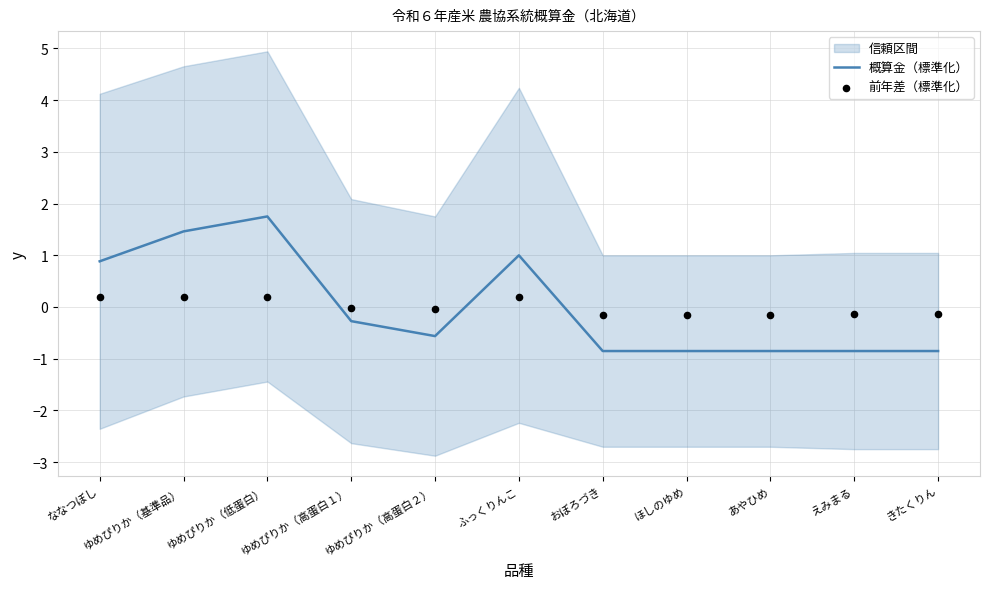

Is it true that 概算金（標準化） equals 1.0 at ゆめぴりか（基準品）?

False